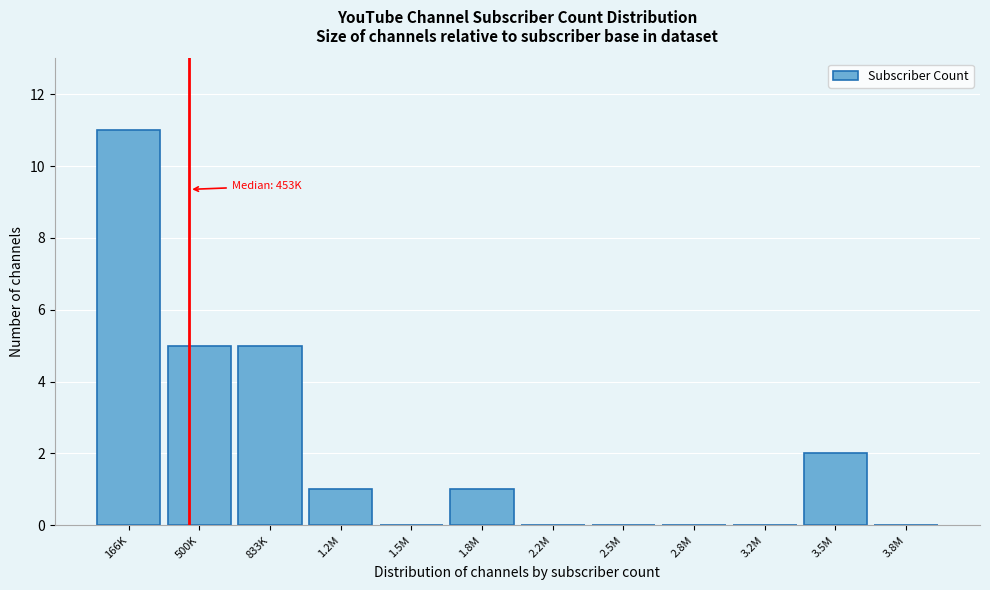

Reading left to right, list all the values displayed in this chart.

166K=11	500K=5	833K=5	1.2M=1	1.5M=0	1.8M=1	2.2M=0	2.5M=0	2.8M=0	3.2M=0	3.5M=2	3.8M=0